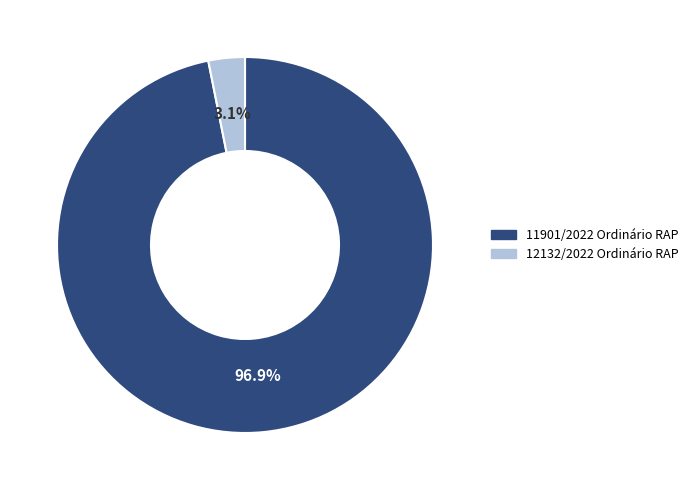

How much of the chart is everything except 11901/2022 Ordinário RAP?

3.1%